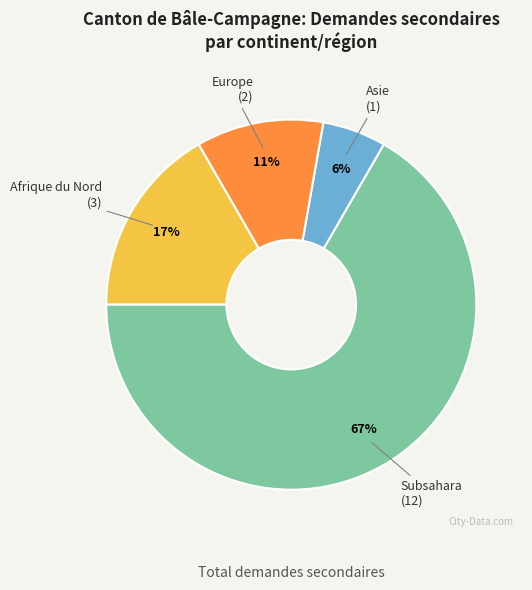

Combined, do Subsahara and Asie account for over 50%?

Yes